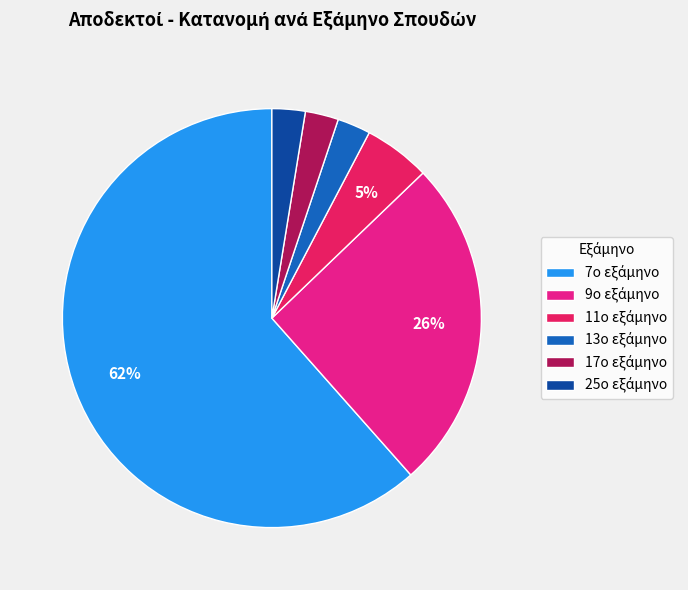

To the nearest percent, what is the average slice percentage?

17%